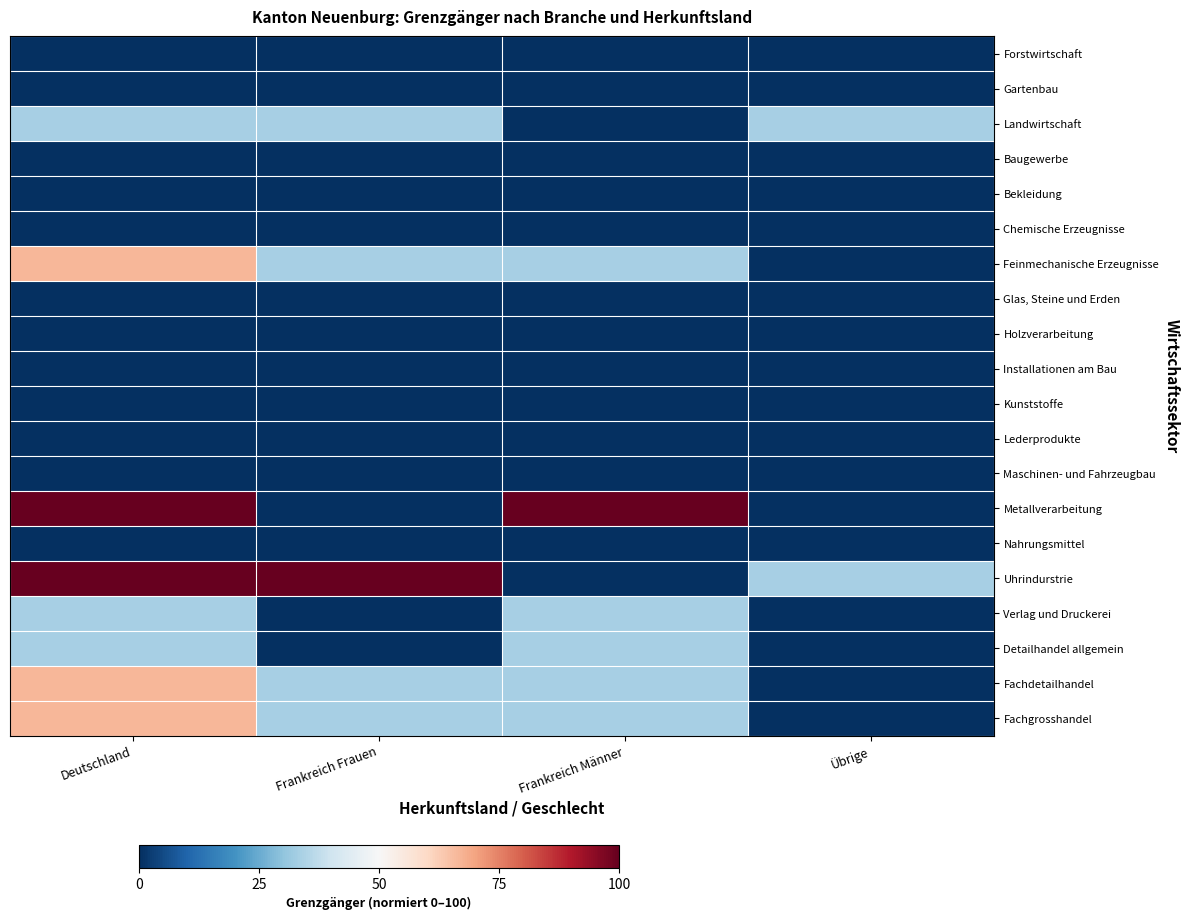

Which series has the largest total across all categories?

Uhrindurstrie